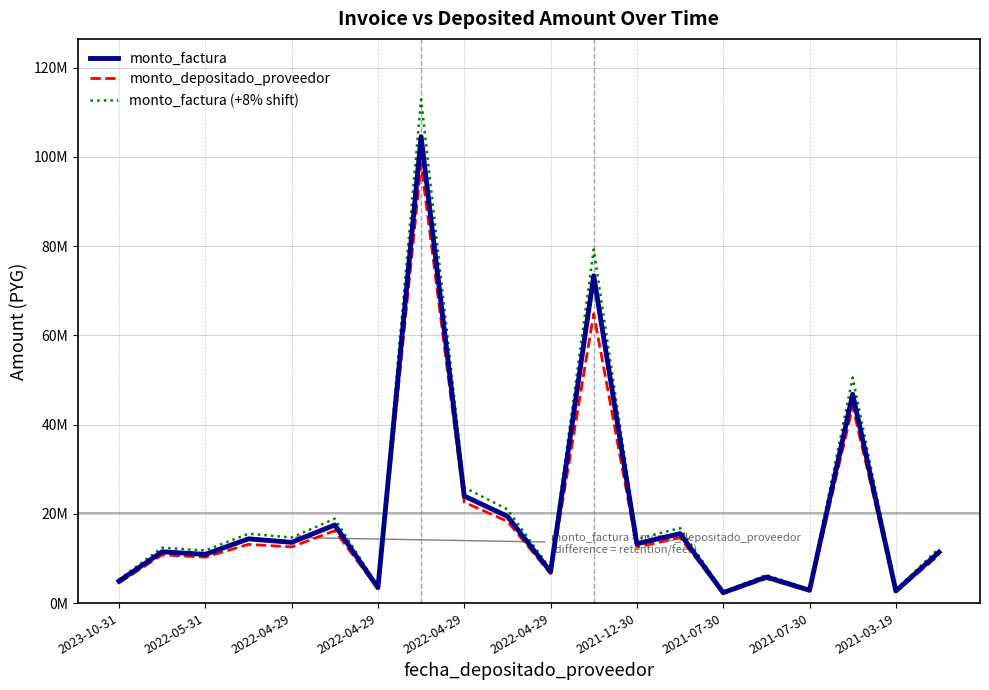

What is the difference between the second highest and second lowest values in the monto_factura (+8% shift) series?

76287960.0